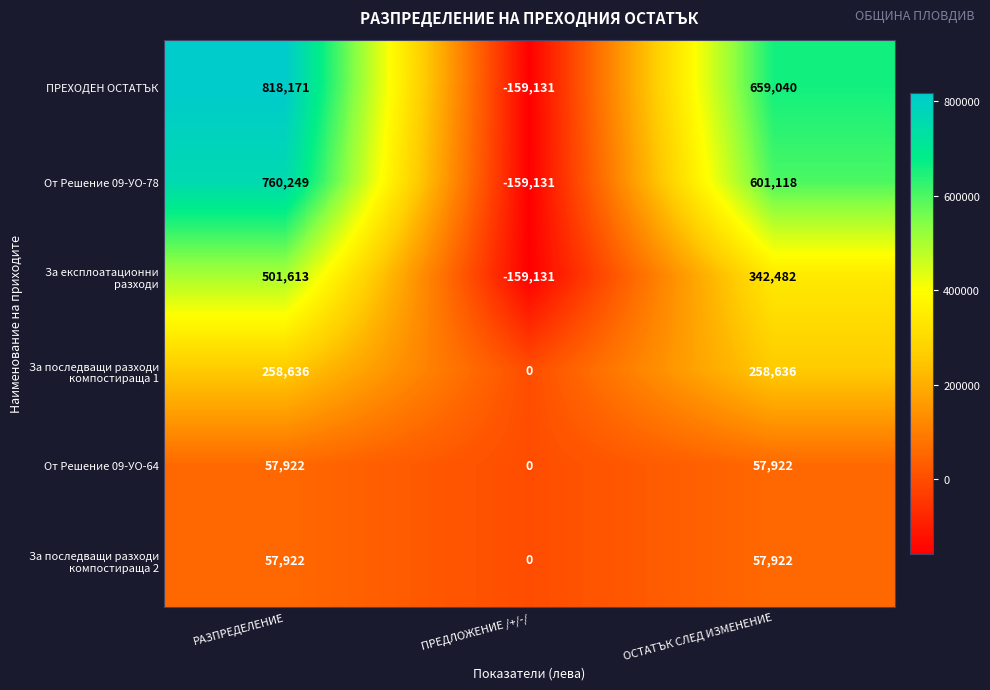

At which label does ПРЕХОДЕН ОСТАТЪК first exceed 659040?

РАЗПРЕДЕЛЕНИЕ